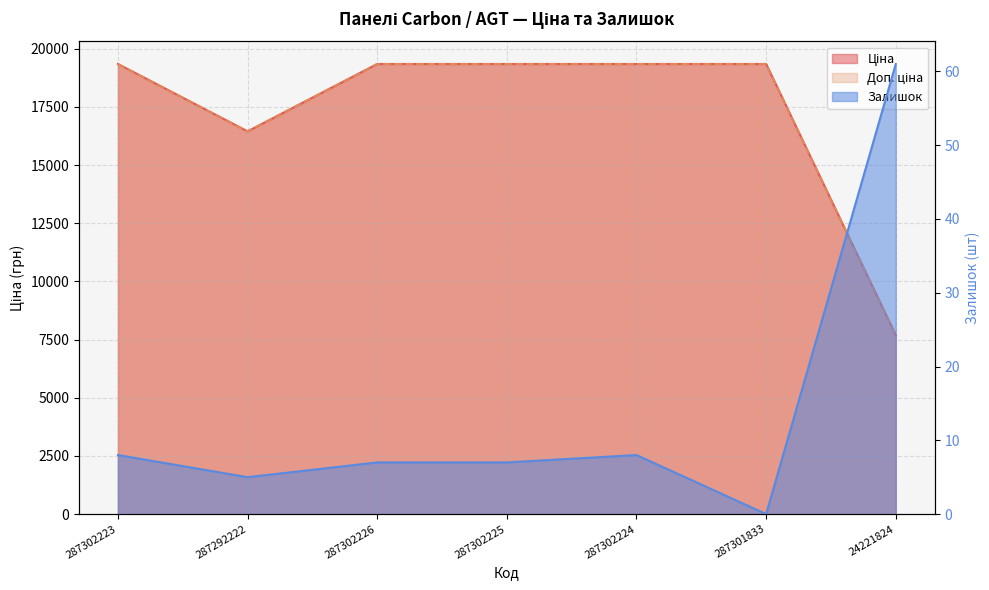

True or false: Доп. ціна and Ціна cross at least once.

False